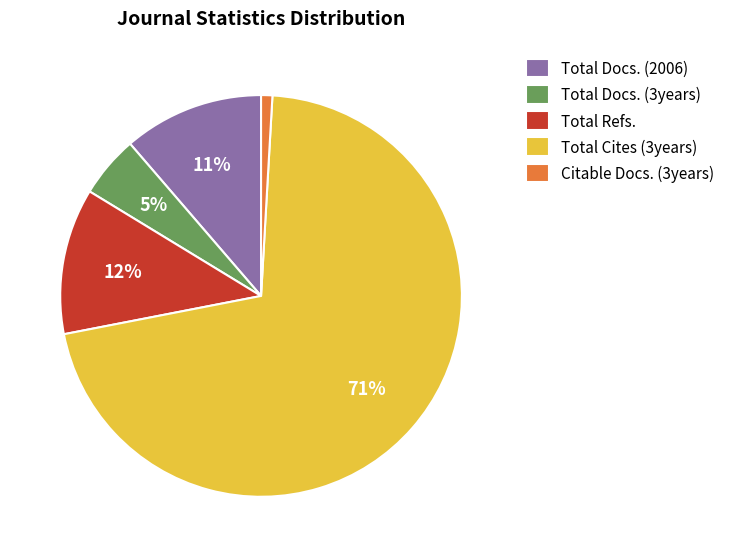

To the nearest percent, what is the difference between the Citable Docs. (3years) and Total Docs. (3years) slice percentages?

4%